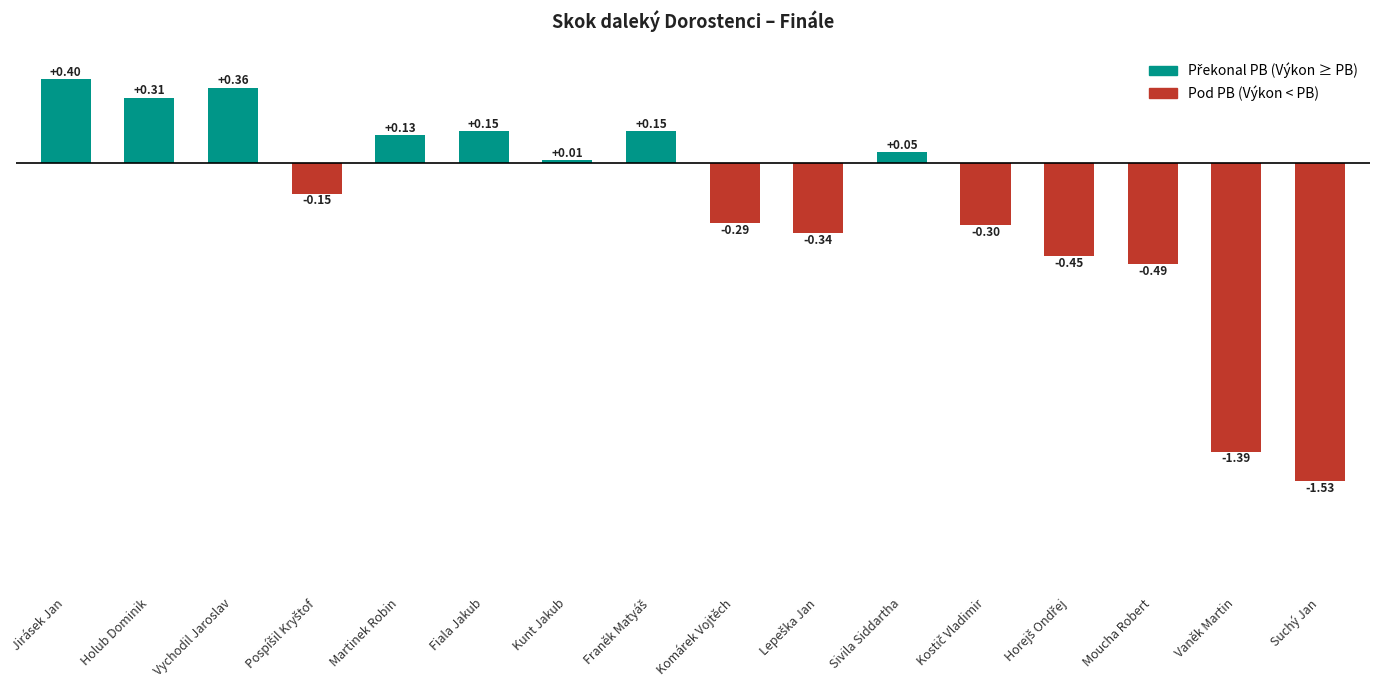

What is the label of the 14th bar from the right?

Vychodil Jaroslav